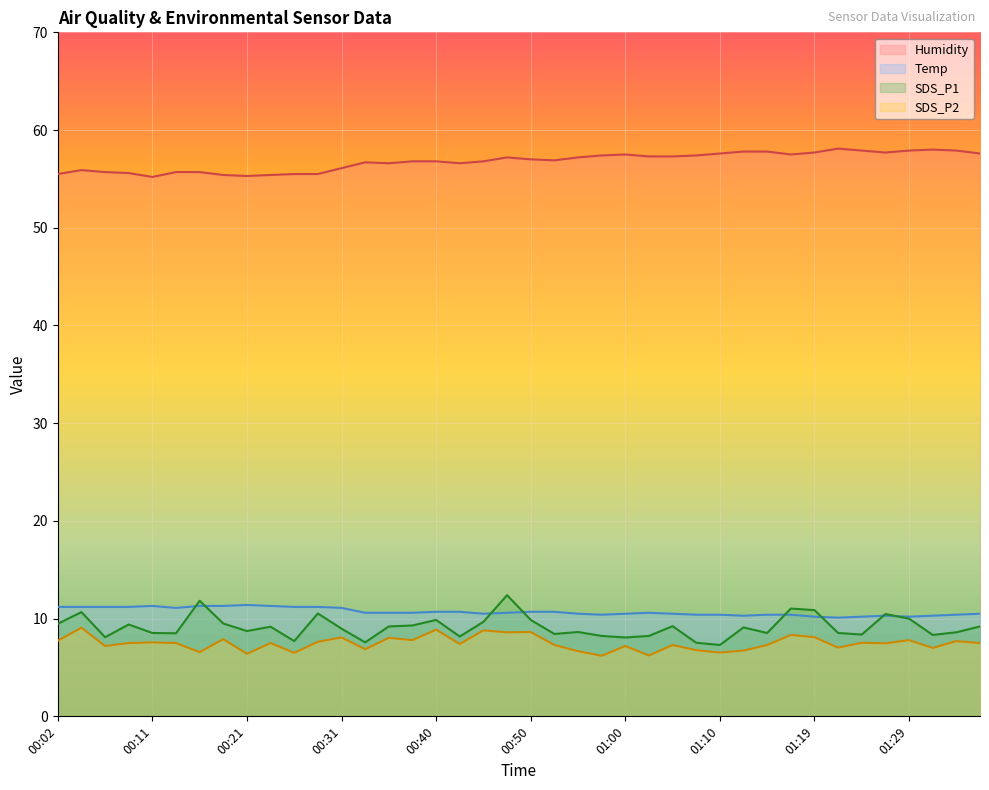

What is the average value of the SDS_P1 series?

9.1